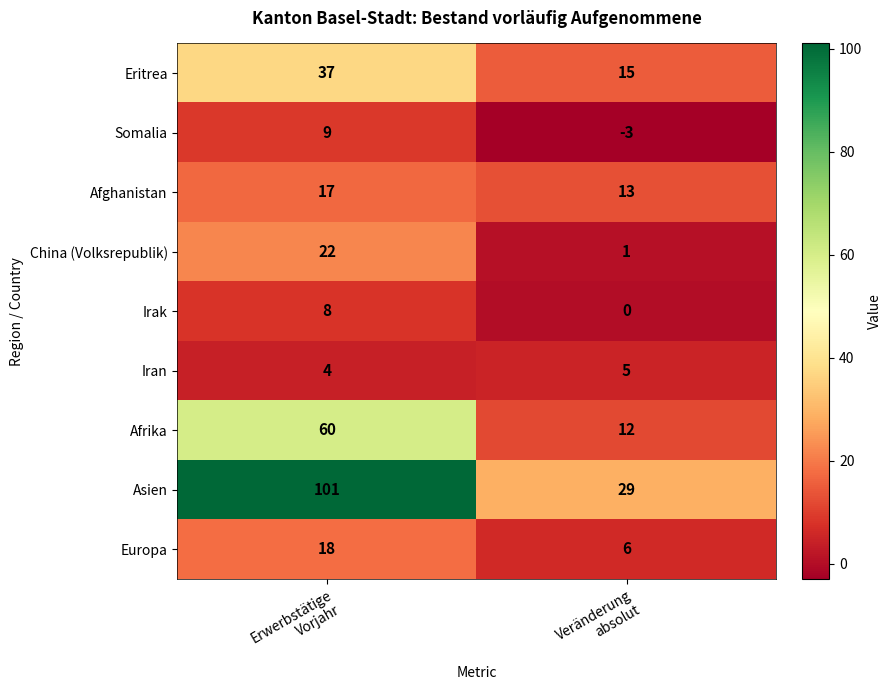

Which series has the largest total across all categories?

Asien